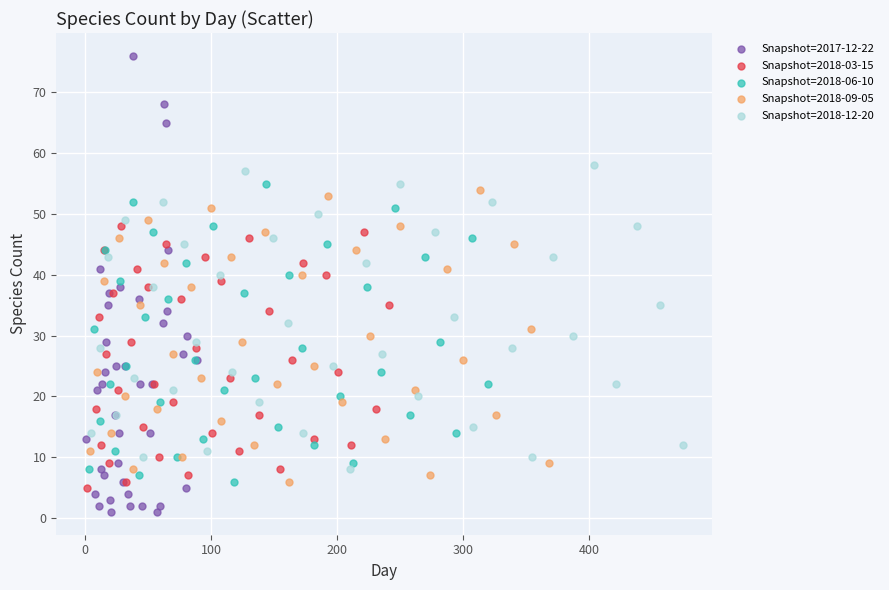

Which series has the widest spread of Y values?

Snapshot=2017-12-22